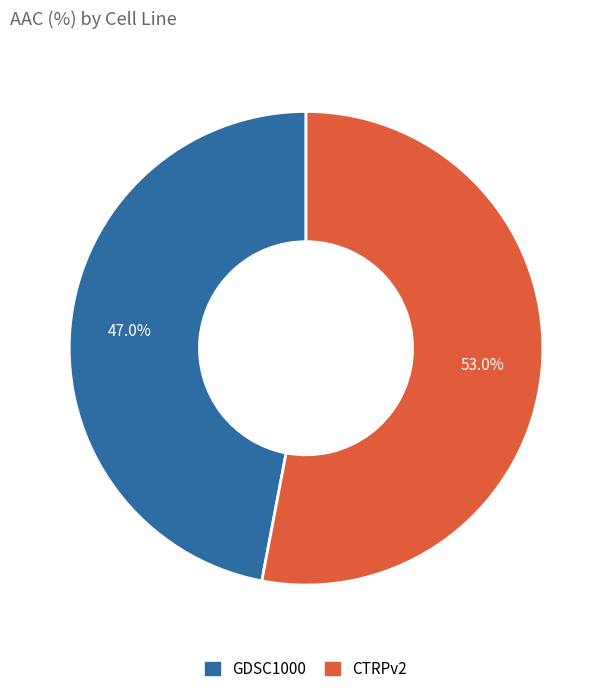

To the nearest percent, what is the average slice percentage?

50%